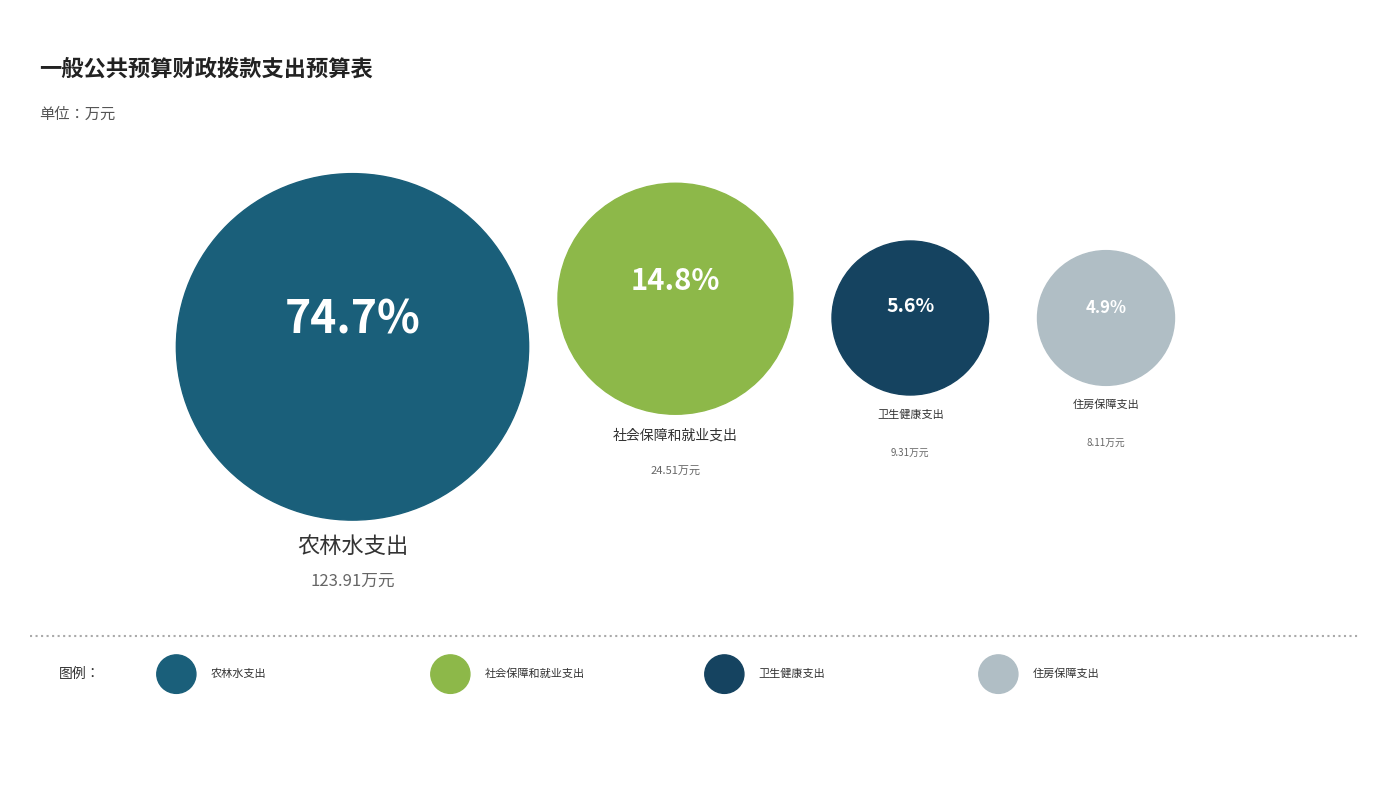

True or false: 卫生健康支出 accounts for 13% of the total.

False